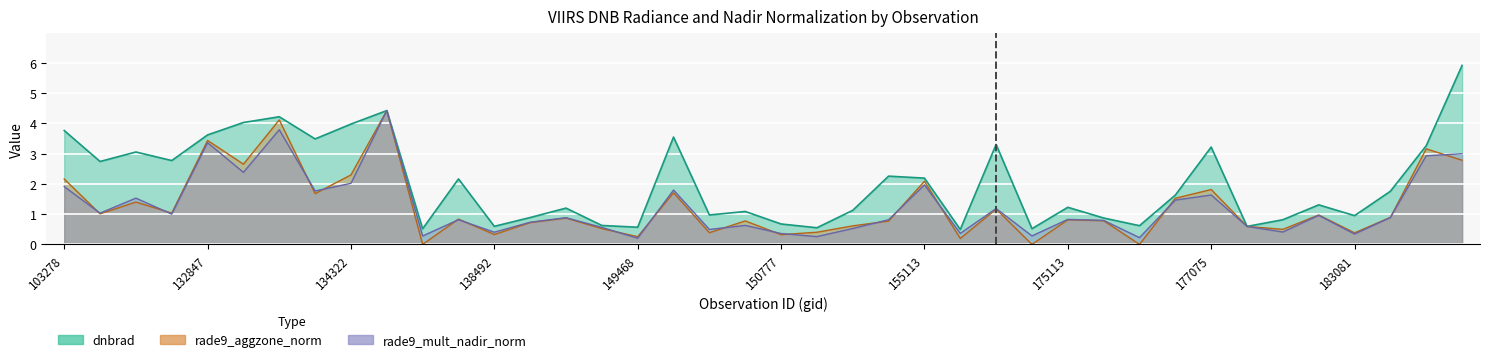

Where is the first local minimum for dnbrad?

103642